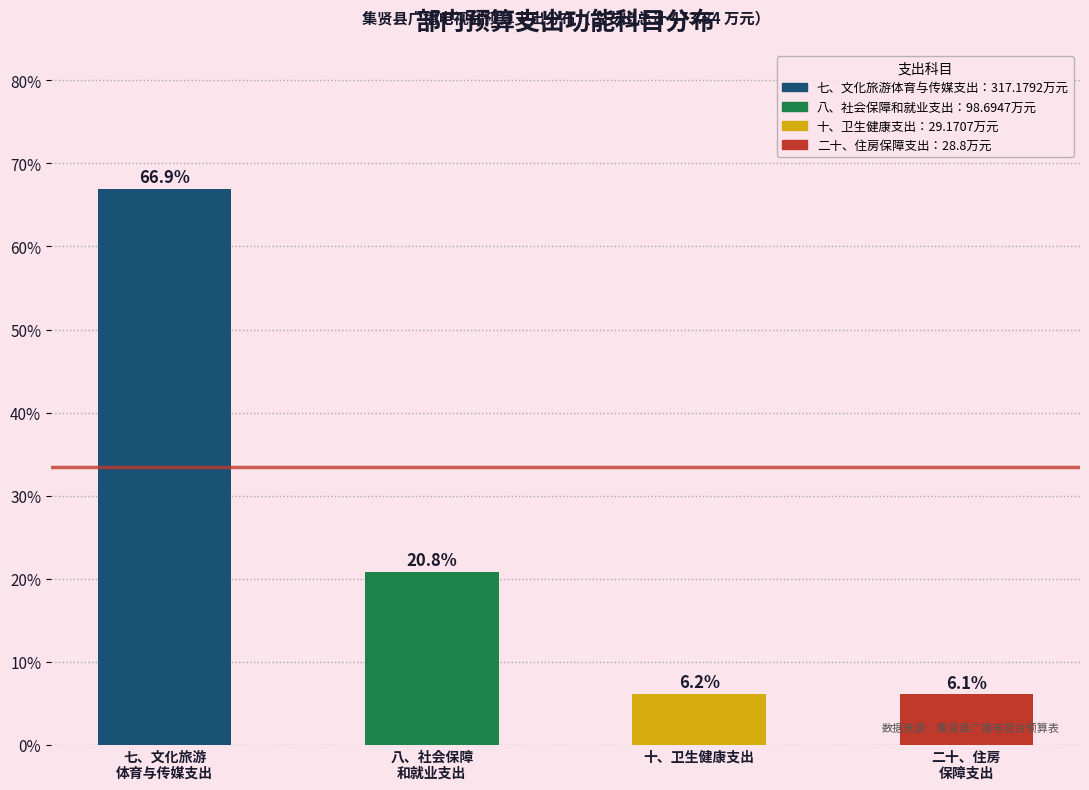

Reading right to left, transcribe all the data shown in this chart.

6.1	6.2	20.8	66.9